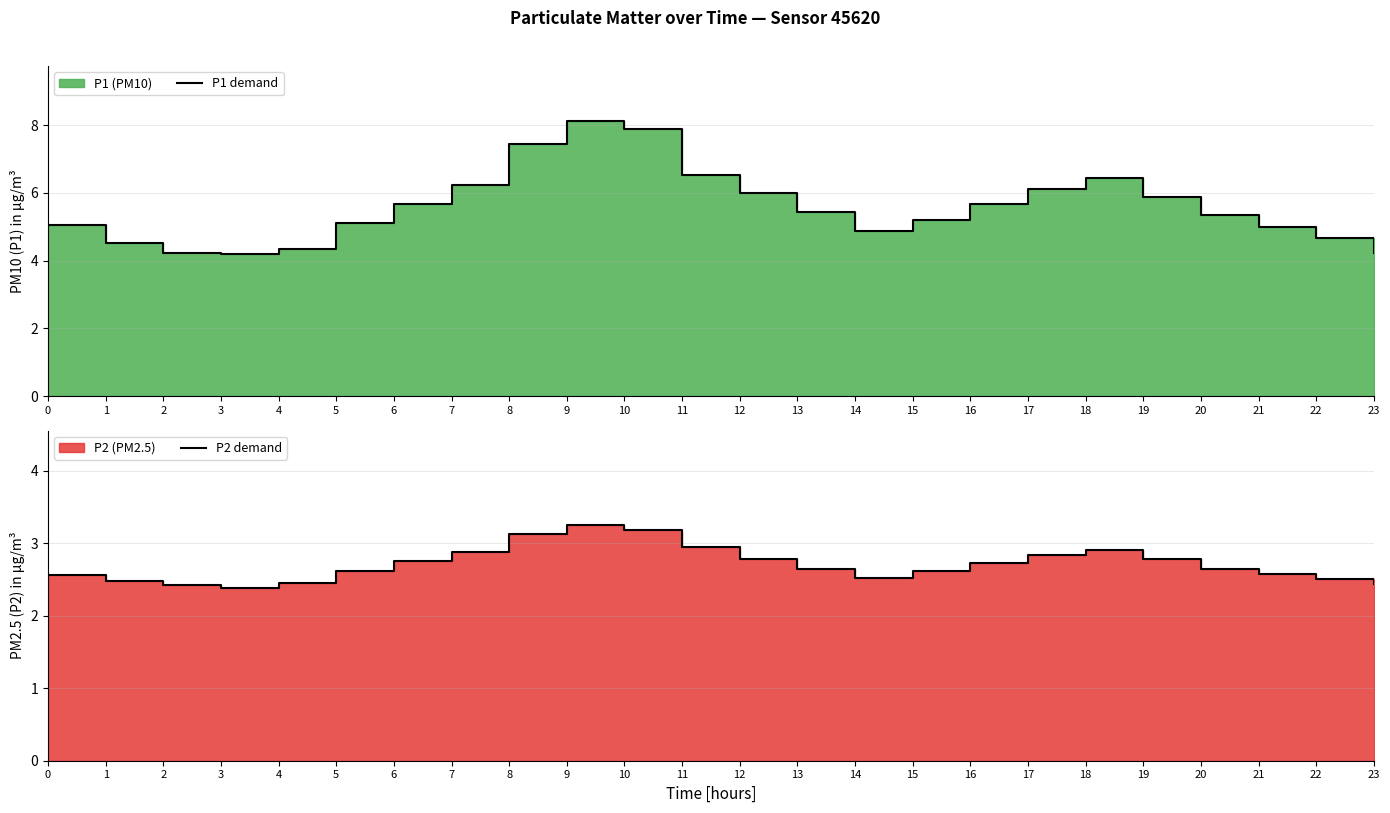

True or false: P2 demand and P1 demand intersect in this chart.

False